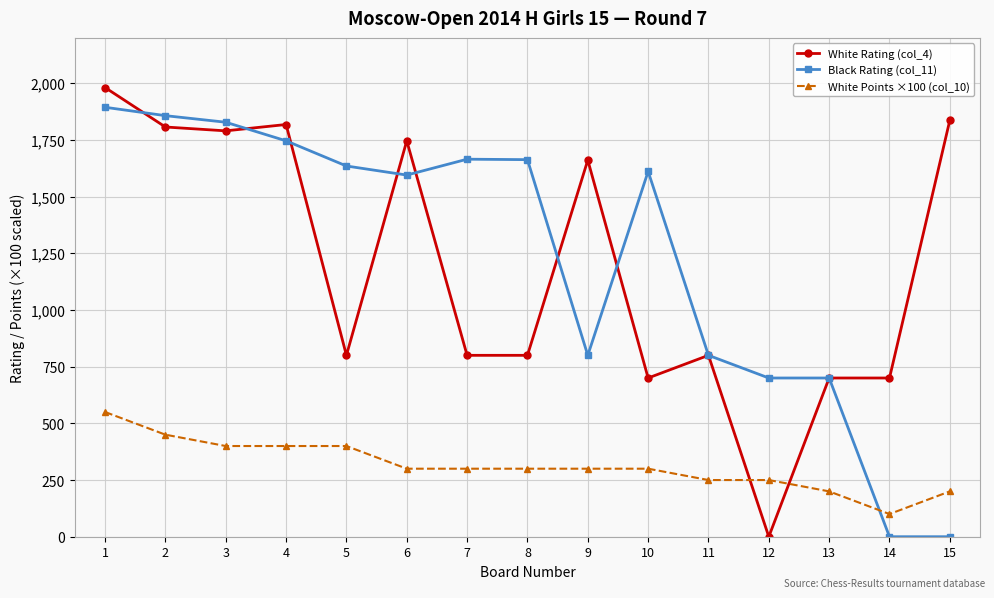

The White Rating (col_4) series shows 1790 at 3. True or false?

True